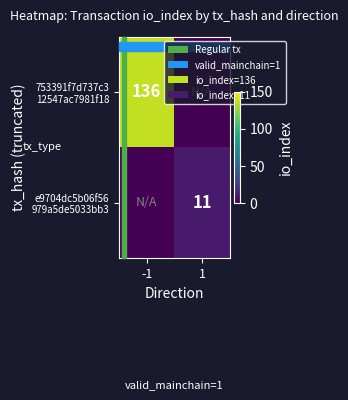

At which label does e9704dc5b06f56 979a5de5033bb3 reach its peak?

1